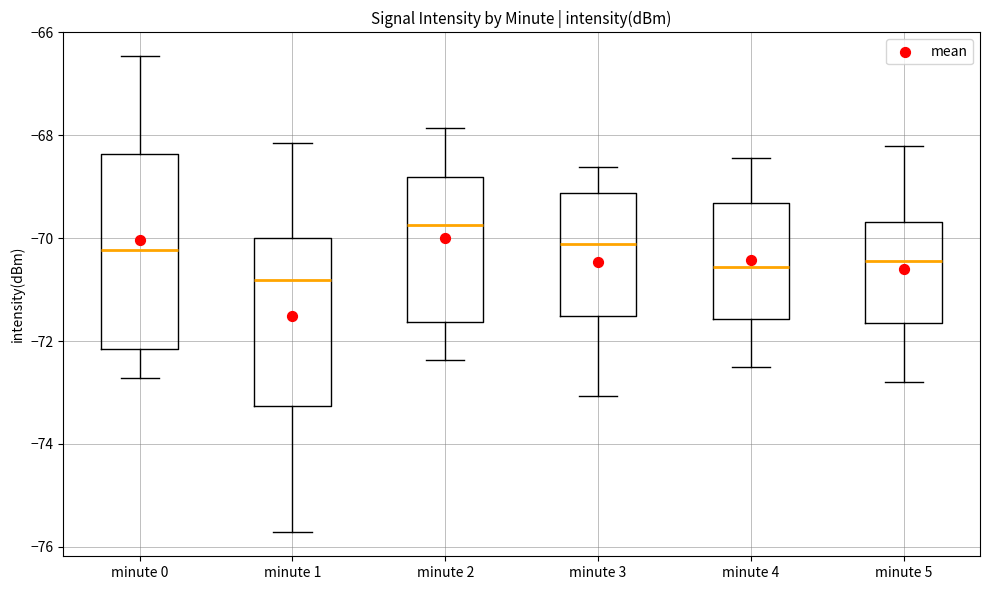

Where is the lower edge of the box for minute 4 on the y-axis? The values are not printed on the chart, so give them approximately, as read against the axis.

-71.6